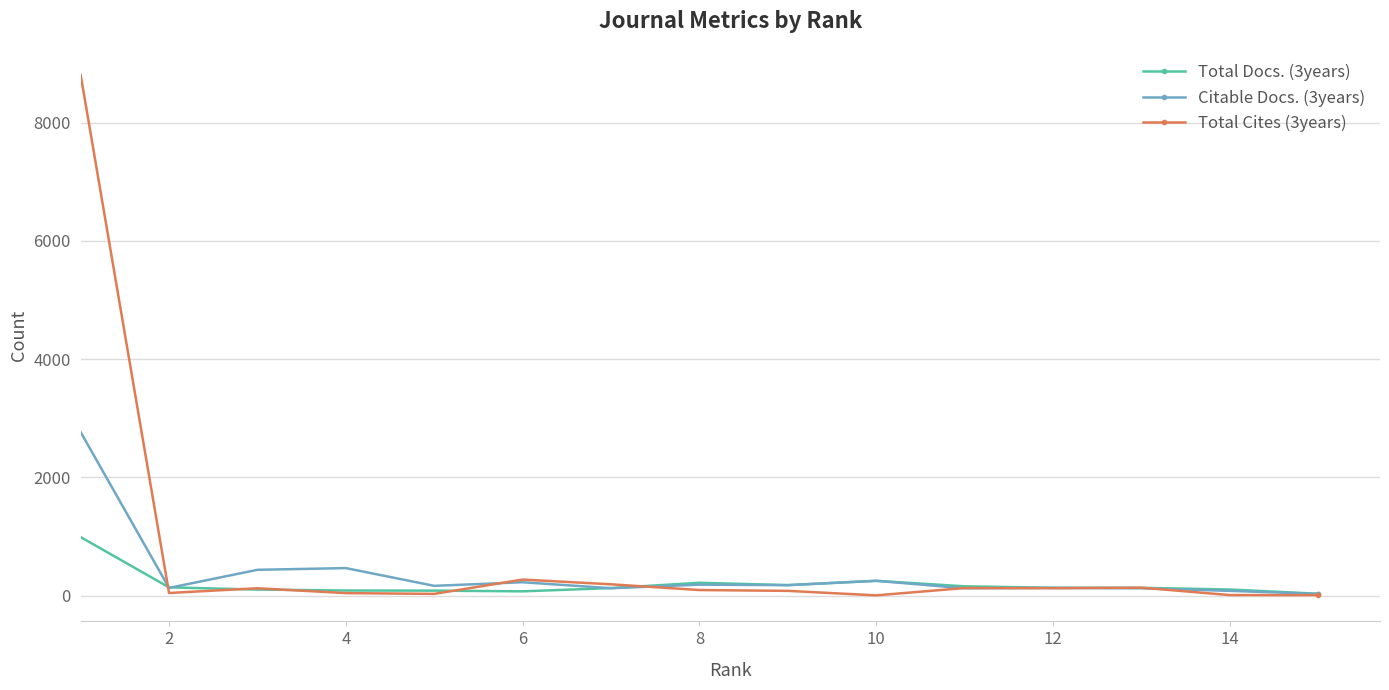

How many lines are shown in the chart?

3